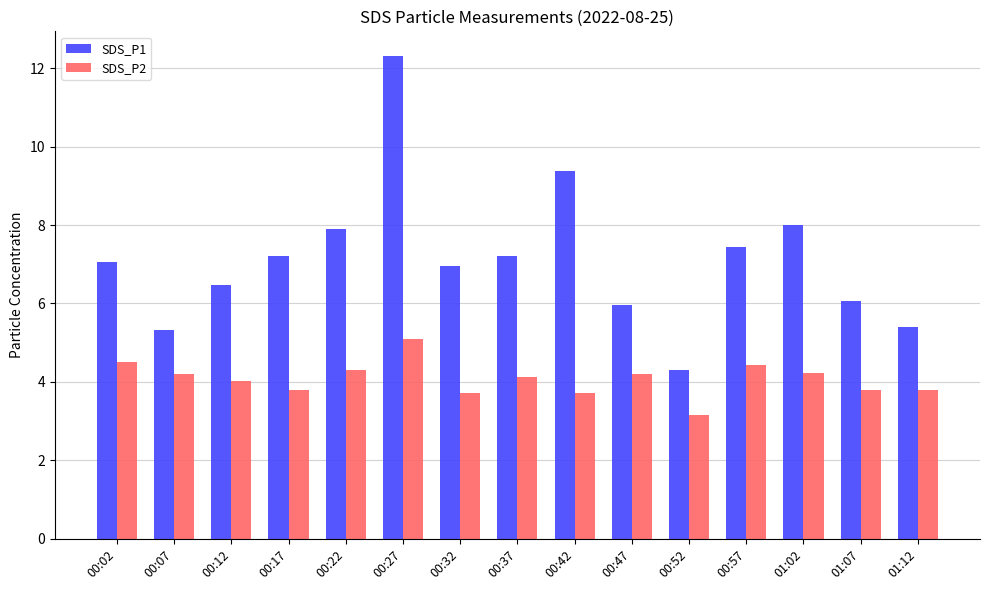

What is the sum of the SDS_P2 values at 00:32 and 00:17?

7.5